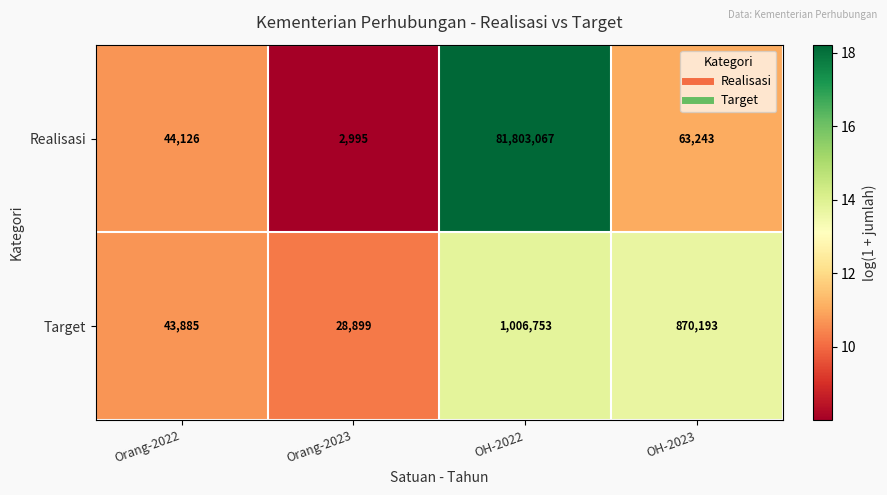

What is the minimum value shown in the chart?

2995